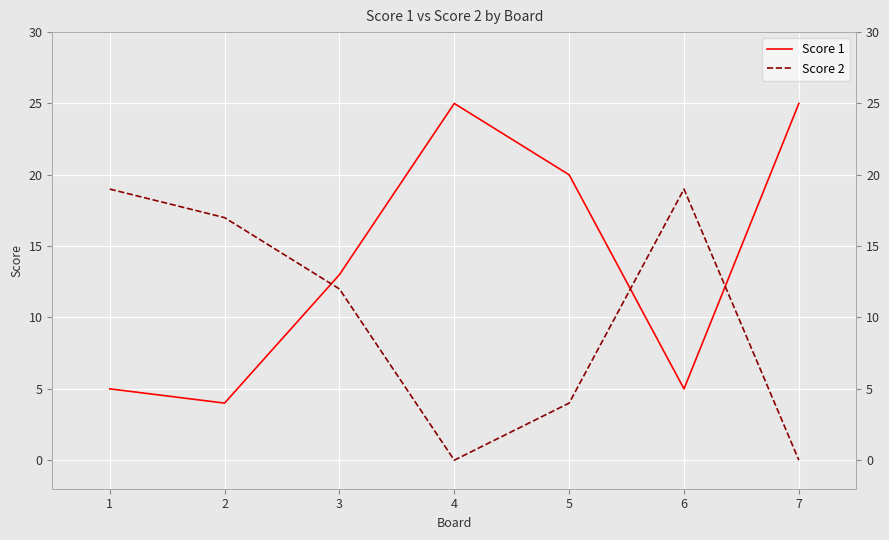

How many interior local peaks does the Score 2 series have?

1